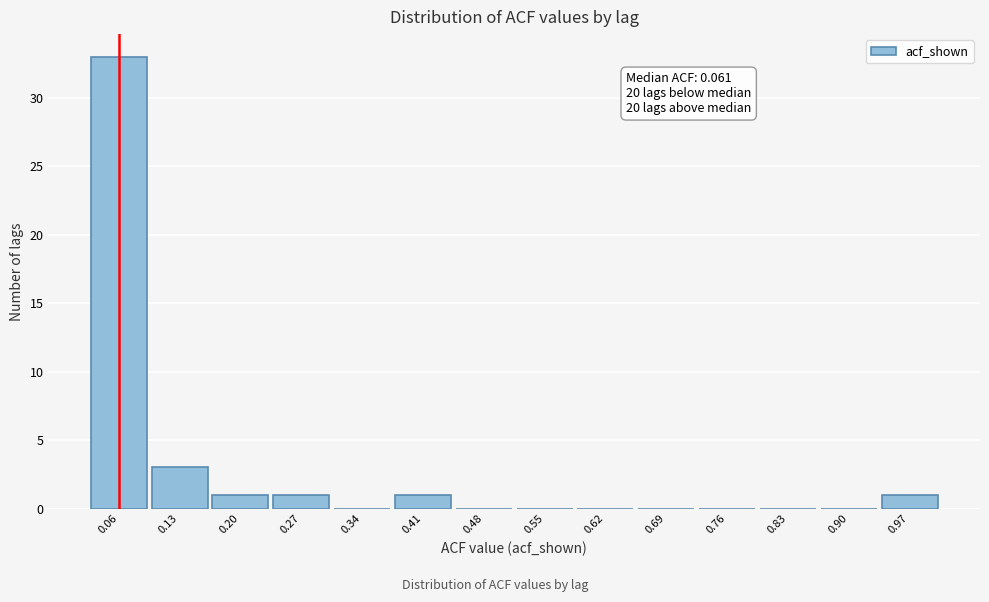

Which range on the x-axis has the tallest bar?

0.03 to 0.10